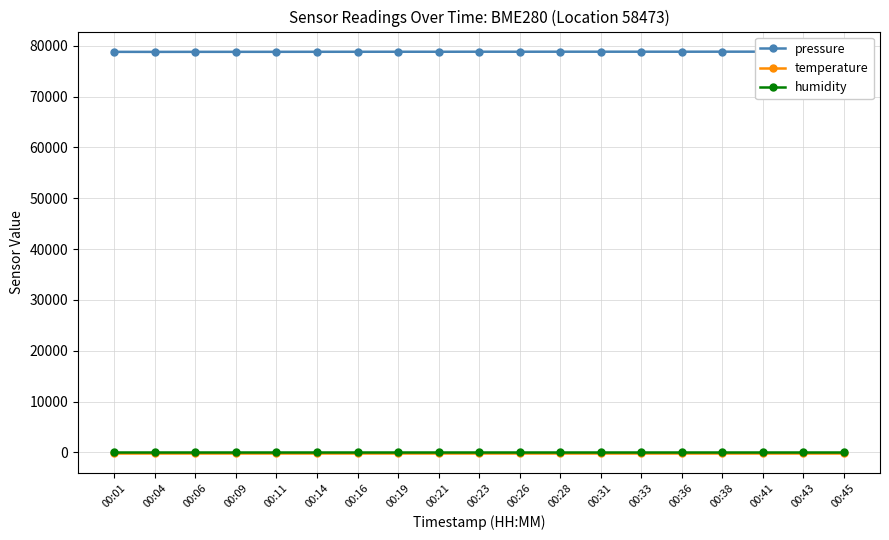

Reading right to left, what are all the values shown in this chart?

pressure: 00:45=78855.2	00:43=78849.0	00:41=78849.0	00:38=78844.8	00:36=78838.6	00:33=78840.7	00:31=78840.7	00:28=78840.7	00:26=78834.4	00:23=78838.6	00:21=78830.2	00:19=78832.3	00:16=78828.2	00:14=78824.0	00:11=78817.8	00:09=78815.7	00:06=78813.6	00:04=78805.3	00:01=78811.5
temperature: 00:45=-145.4	00:43=-145.4	00:41=-145.4	00:38=-145.4	00:36=-145.4	00:33=-145.4	00:31=-145.4	00:28=-145.4	00:26=-145.4	00:23=-145.4	00:21=-145.4	00:19=-145.4	00:16=-145.4	00:14=-145.4	00:11=-145.4	00:09=-145.4	00:06=-145.4	00:04=-145.4	00:01=-145.4
humidity: 00:45=100.0	00:43=100.0	00:41=100.0	00:38=100.0	00:36=100.0	00:33=100.0	00:31=100.0	00:28=100.0	00:26=100.0	00:23=100.0	00:21=100.0	00:19=100.0	00:16=100.0	00:14=100.0	00:11=100.0	00:09=100.0	00:06=100.0	00:04=100.0	00:01=100.0